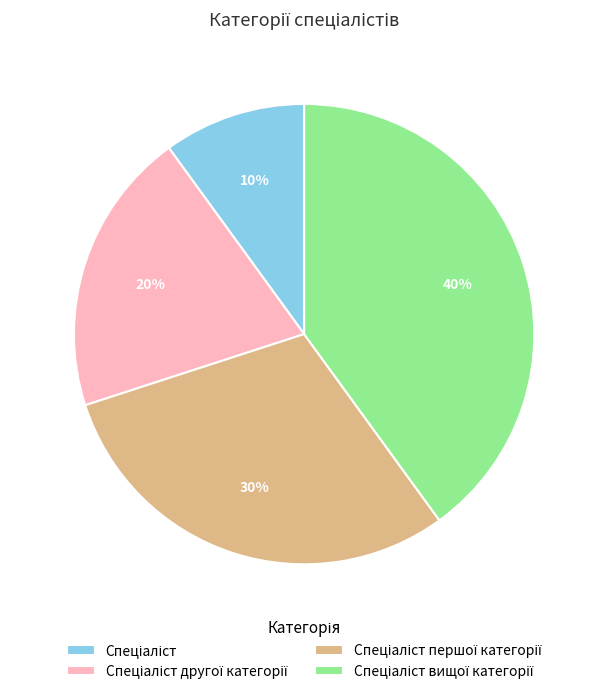

How many slices are in this pie chart?

4